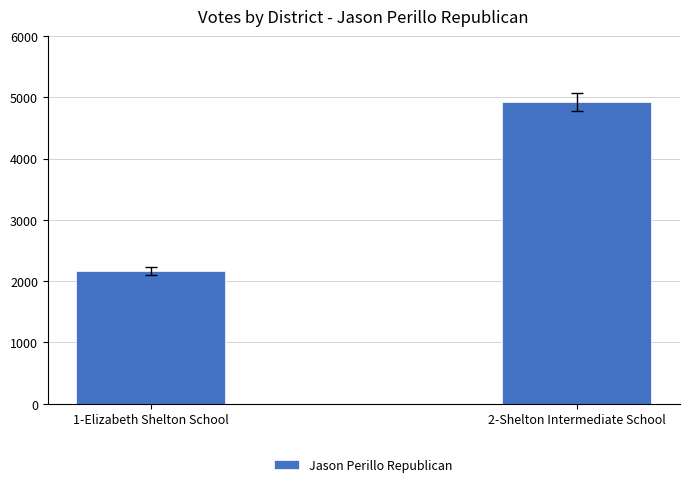

At which label is the value closest to 3544?

1-Elizabeth Shelton School